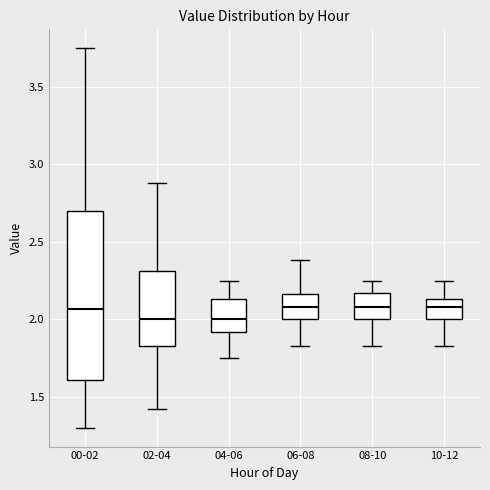

Where is the upper edge of the box for 08-10 on the y-axis? The values are not printed on the chart, so give them approximately, as read against the axis.

2.15